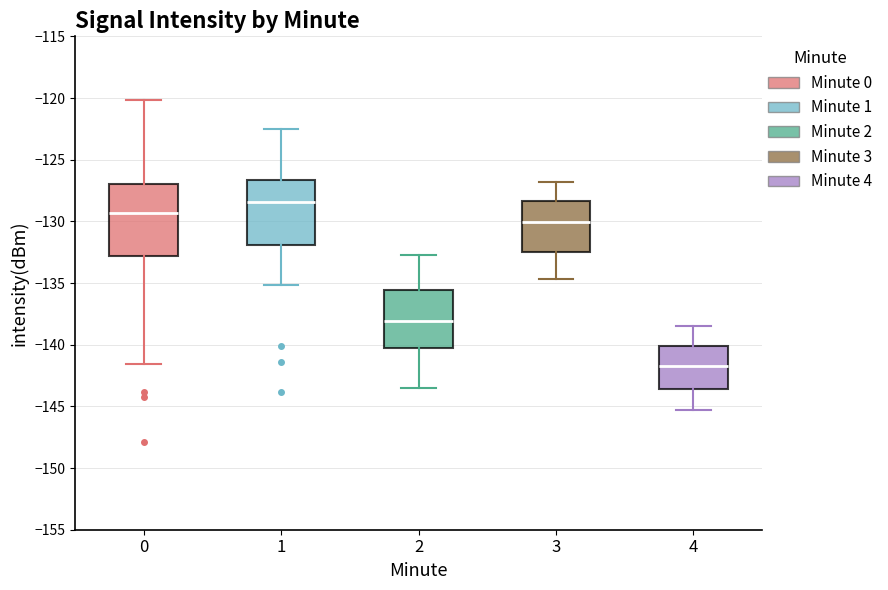

Reading left to right, read every box against the y-axis: the position of its median line, the range the box covers, and the ends of its whiskers. The values are not printed on the chart, so give them approximately, as read against the axis.

0: median -129.5, box -133.0 to -127.0, whiskers -141.5 to -120.0
1: median -128.5, box -132.0 to -126.5, whiskers -135.0 to -122.5
2: median -138.0, box -140.5 to -135.5, whiskers -143.5 to -132.5
3: median -130.0, box -132.5 to -128.5, whiskers -134.5 to -127.0
4: median -141.5, box -143.5 to -140.0, whiskers -145.5 to -138.5